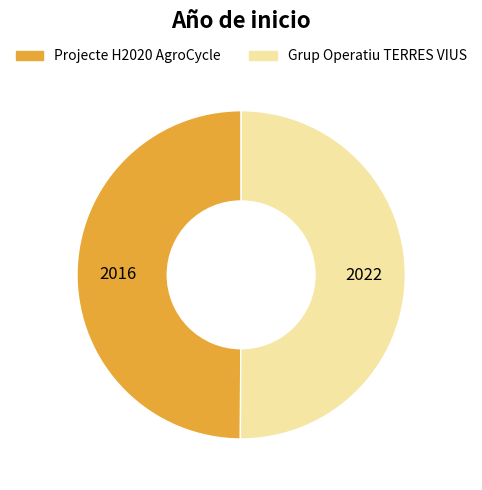

Approximately how many times larger is the value at Grup Operatiu TERRES VIUS compared to Projecte H2020 AgroCycle?

1.0